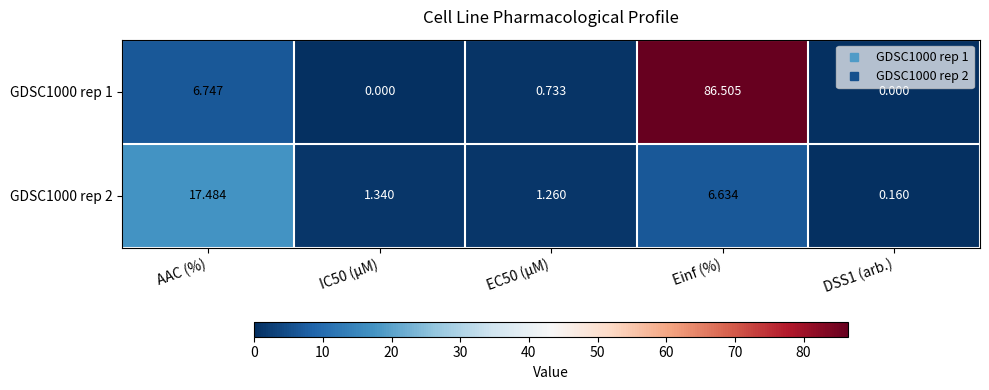

At which category does the chart reach its peak across all series?

Einf (%)